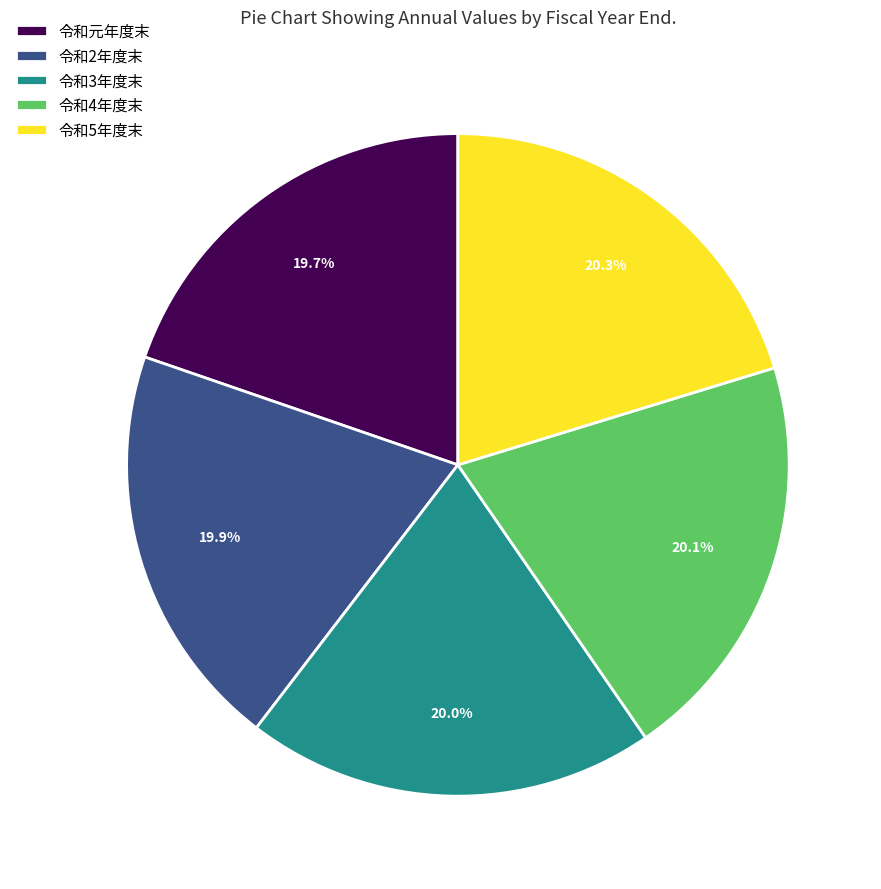

Does any single category account for the majority?

No